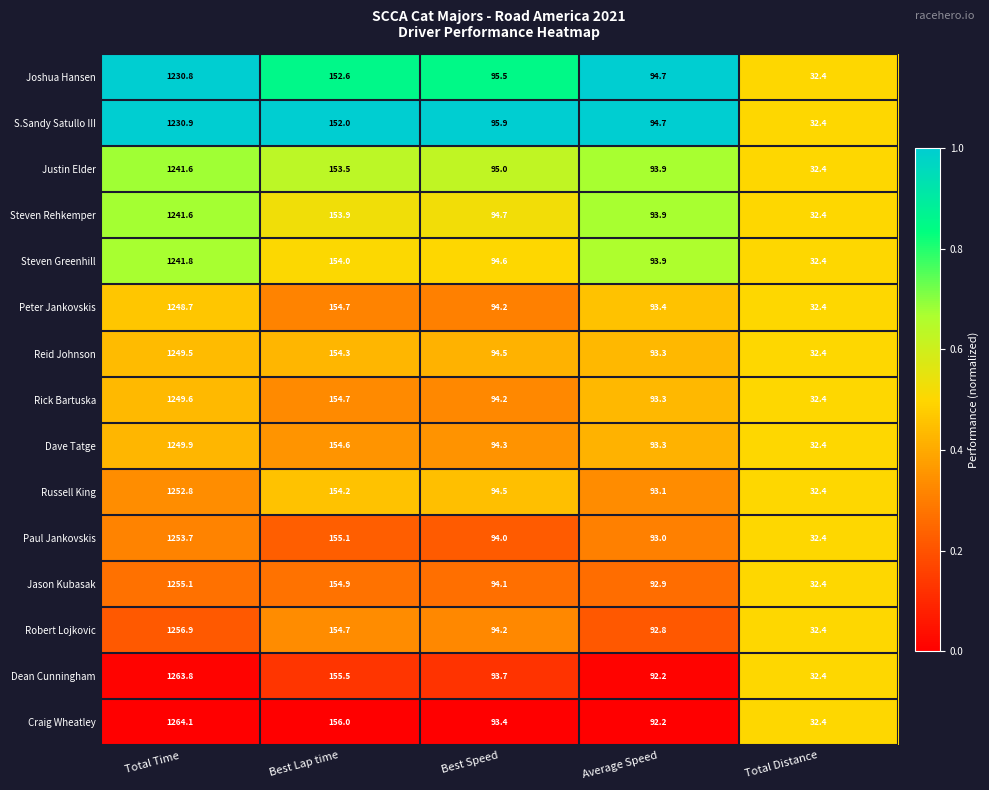

What is the total value across all series at Total Time?

18730.8